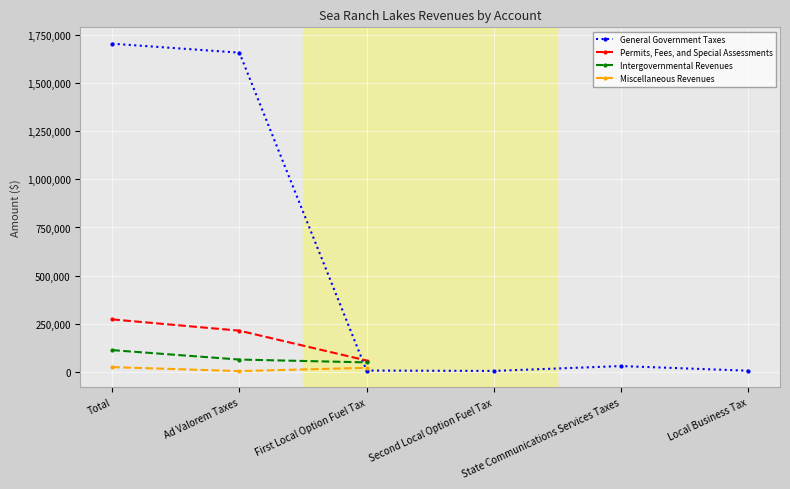

What is the spread (max minus min) of values at Ad Valorem Taxes?

1654616.0